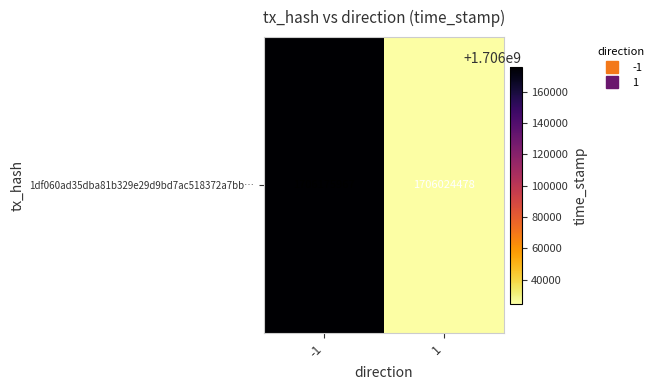

Reading left to right, extract all data points from this chart.

-1=1706175967	1=1706024478